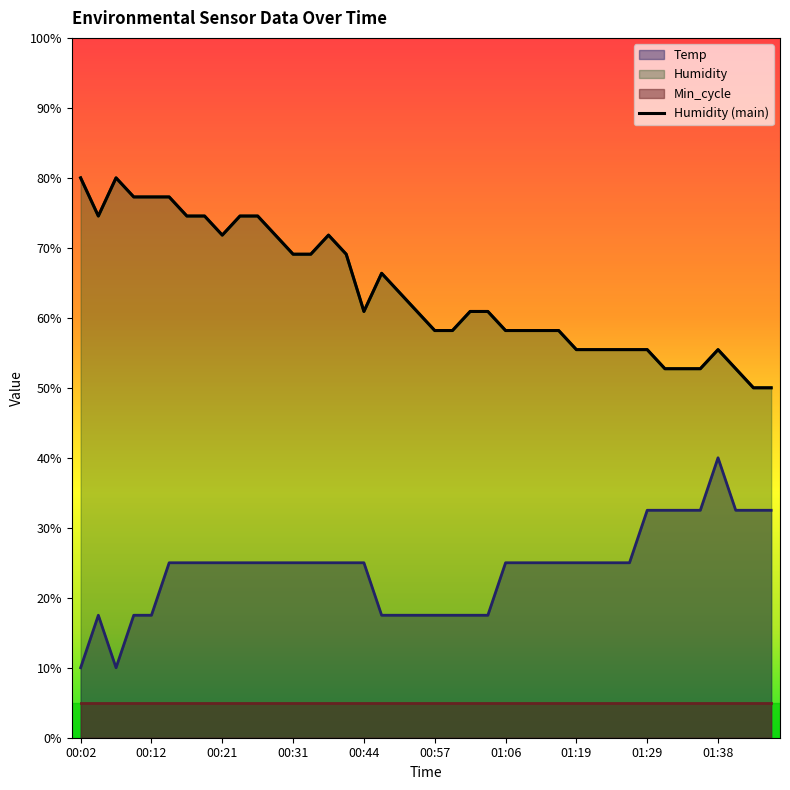

How many data points in Temp are above 24?

28